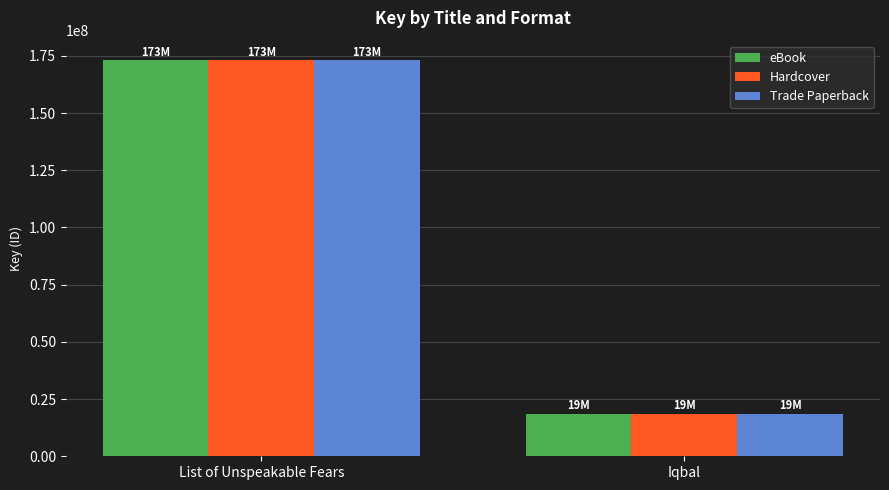

What is the sum of the eBook values at Iqbal and List of Unspeakable Fears?

191577265